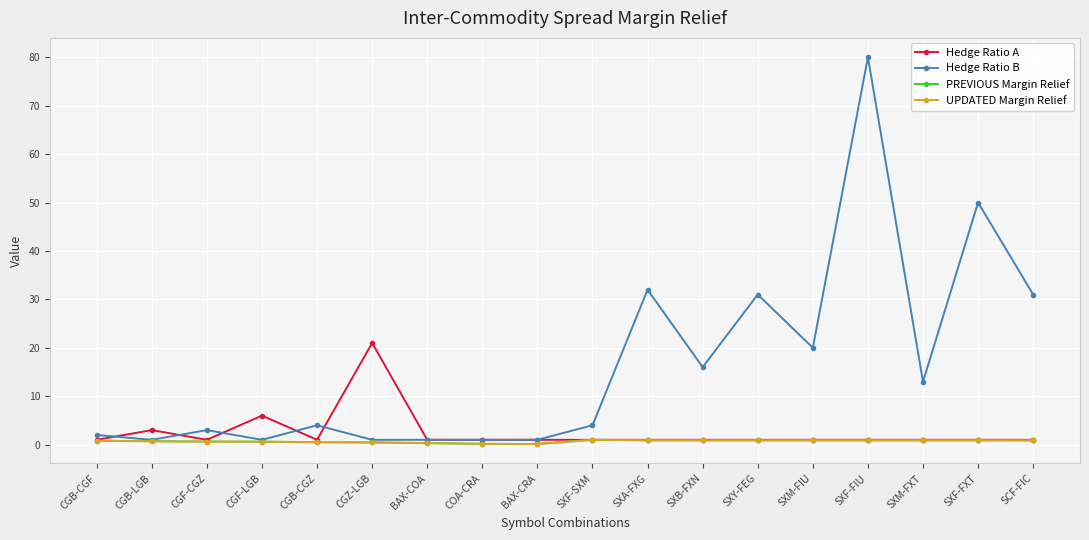

Reading left to right, extract all data points from this chart.

Hedge Ratio A: 1.0	3.0	1.0	6.0	1.0	21.0	1.0	1.0	1.0	1.0	1.0	1.0	1.0	1.0	1.0	1.0	1.0	1.0
Hedge Ratio B: 2.0	1.0	3.0	1.0	4.0	1.0	1.0	1.0	1.0	4.0	32.0	16.0	31.0	20.0	80.0	13.0	50.0	31.0
PREVIOUS Margin Relief: 0.8	0.7	0.6	0.6	0.5	0.5	0.3	0.2	0.1	1.0	0.9	0.9	0.9	0.9	0.9	0.9	0.9	0.9
UPDATED Margin Relief: 0.8	0.7	0.6	0.6	0.5	0.5	0.3	0.2	0.1	1.0	0.9	0.9	0.9	0.9	0.9	0.9	0.9	0.9